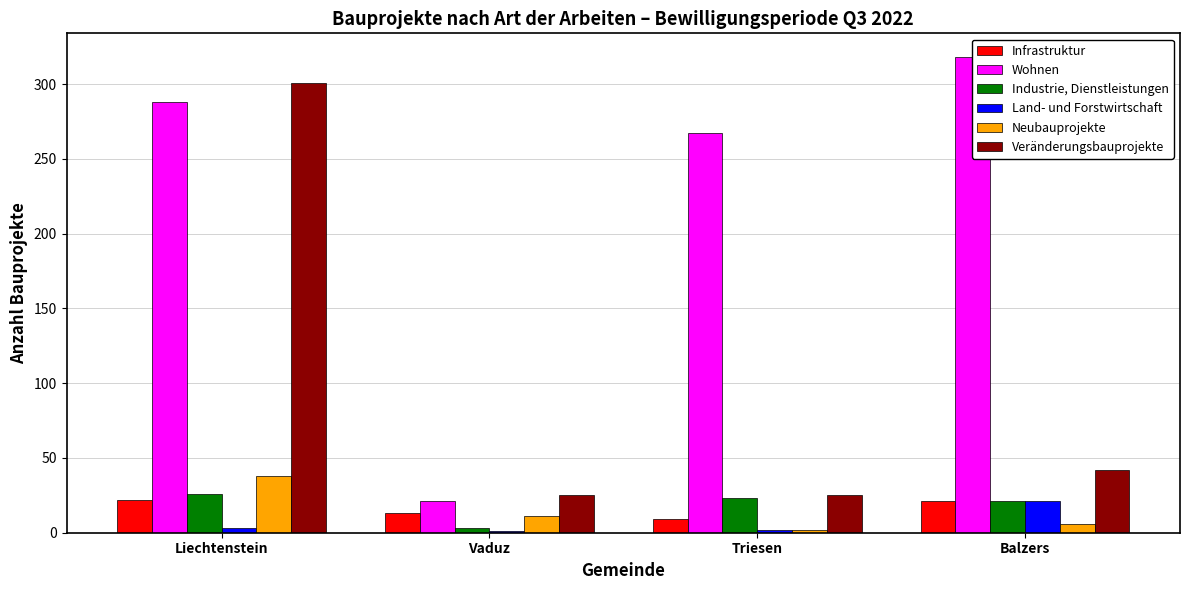

True or false: Infrastruktur has a value of 6 at Liechtenstein.

False